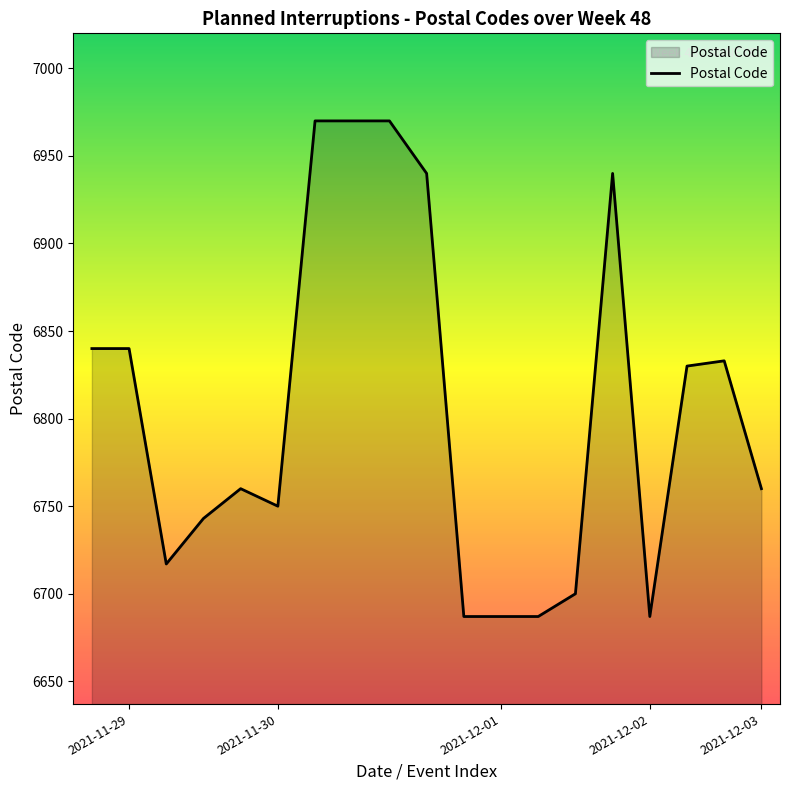

What is the difference between the maximum and minimum values?

283